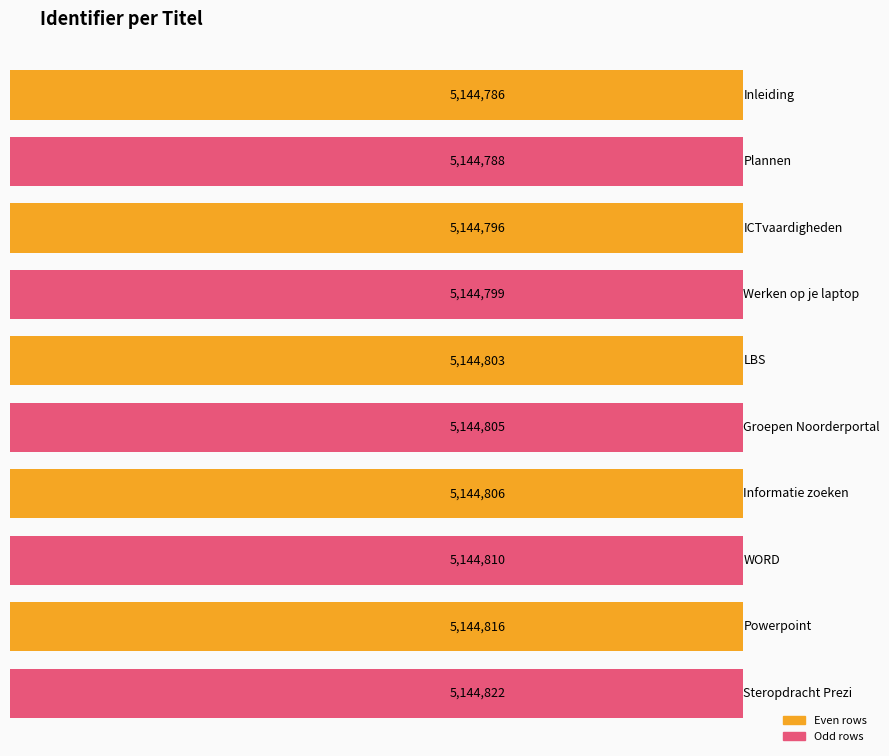

What is the sum of all values?

51448031